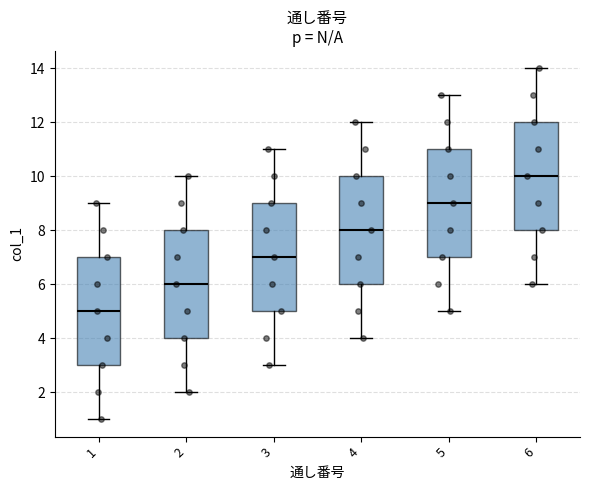

Which box has the lowest median line?

1